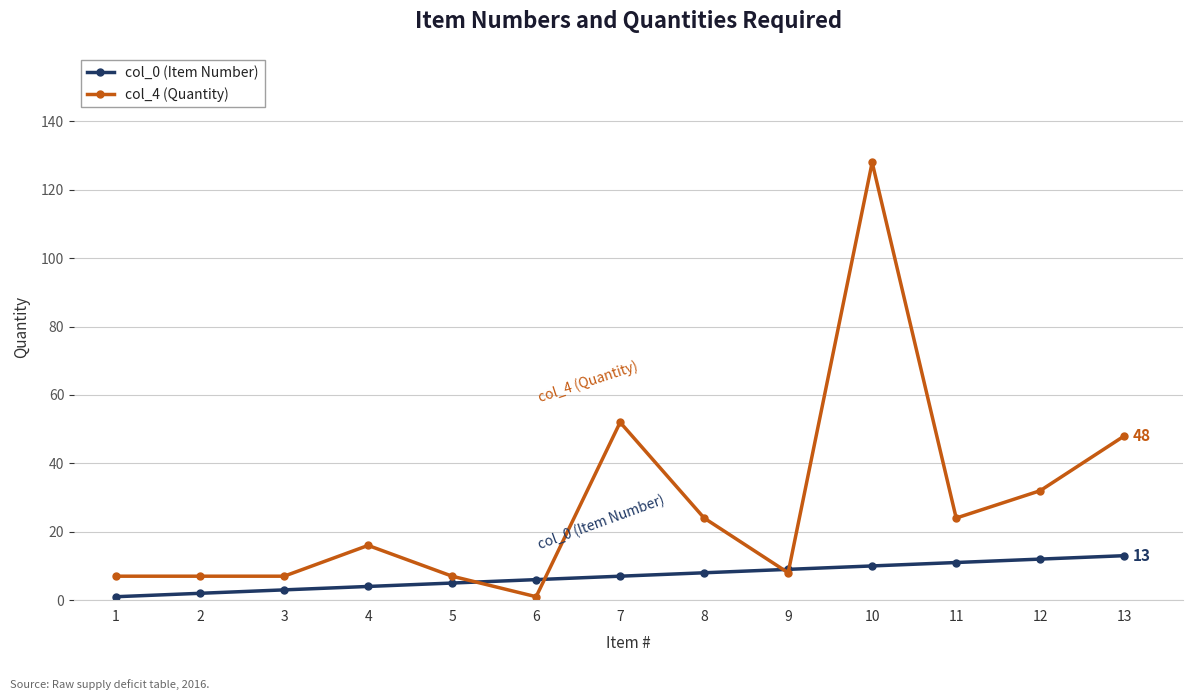

List the series in order of their peak value, lowest first.

col_0 (Item Number), col_4 (Quantity)